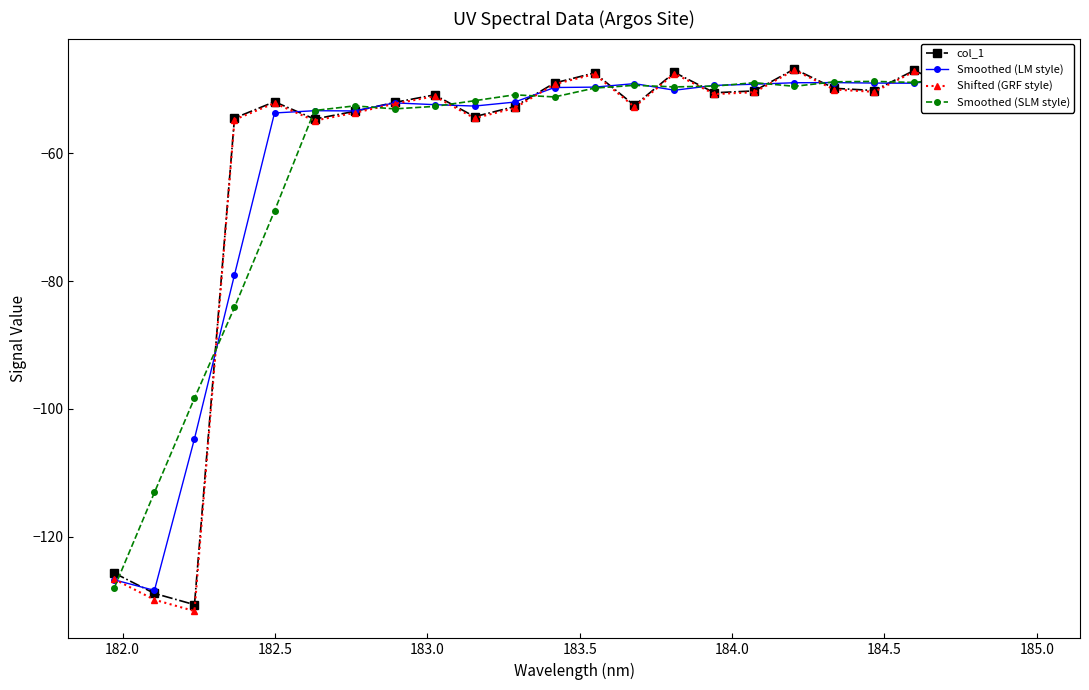

List the series in order of their peak value, lowest first.

Smoothed (SLM style), Smoothed (LM style), Shifted (GRF style), col_1